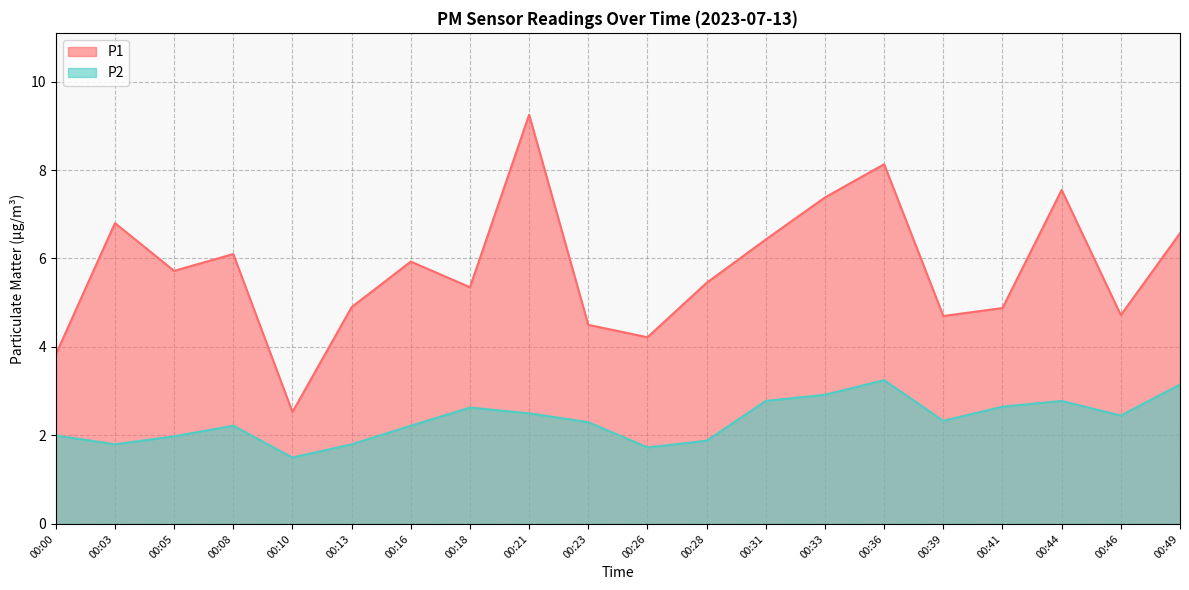

How many values in the P2 series are below 2?

6